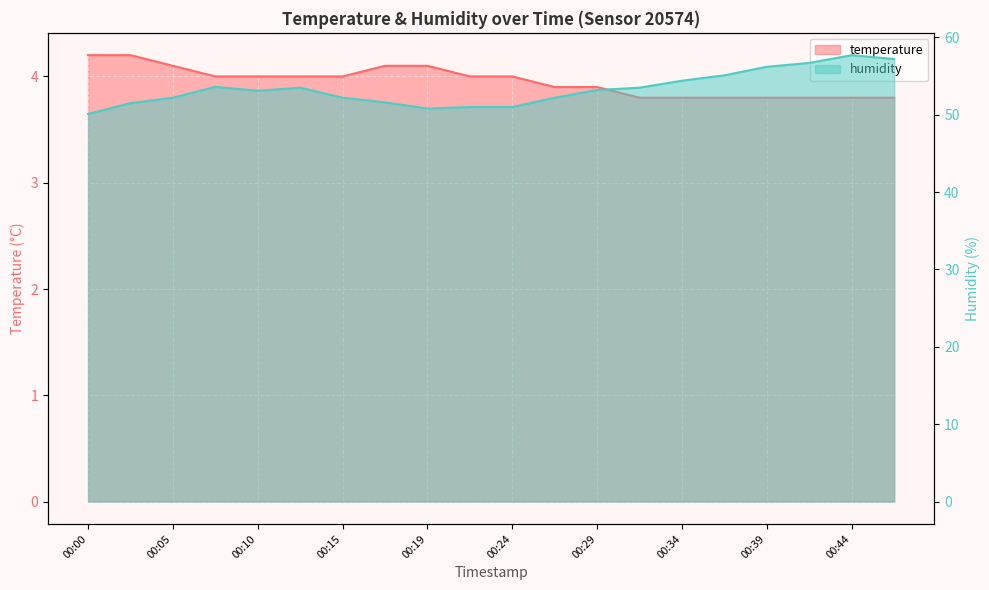

True or false: humidity and temperature cross at least once.

False